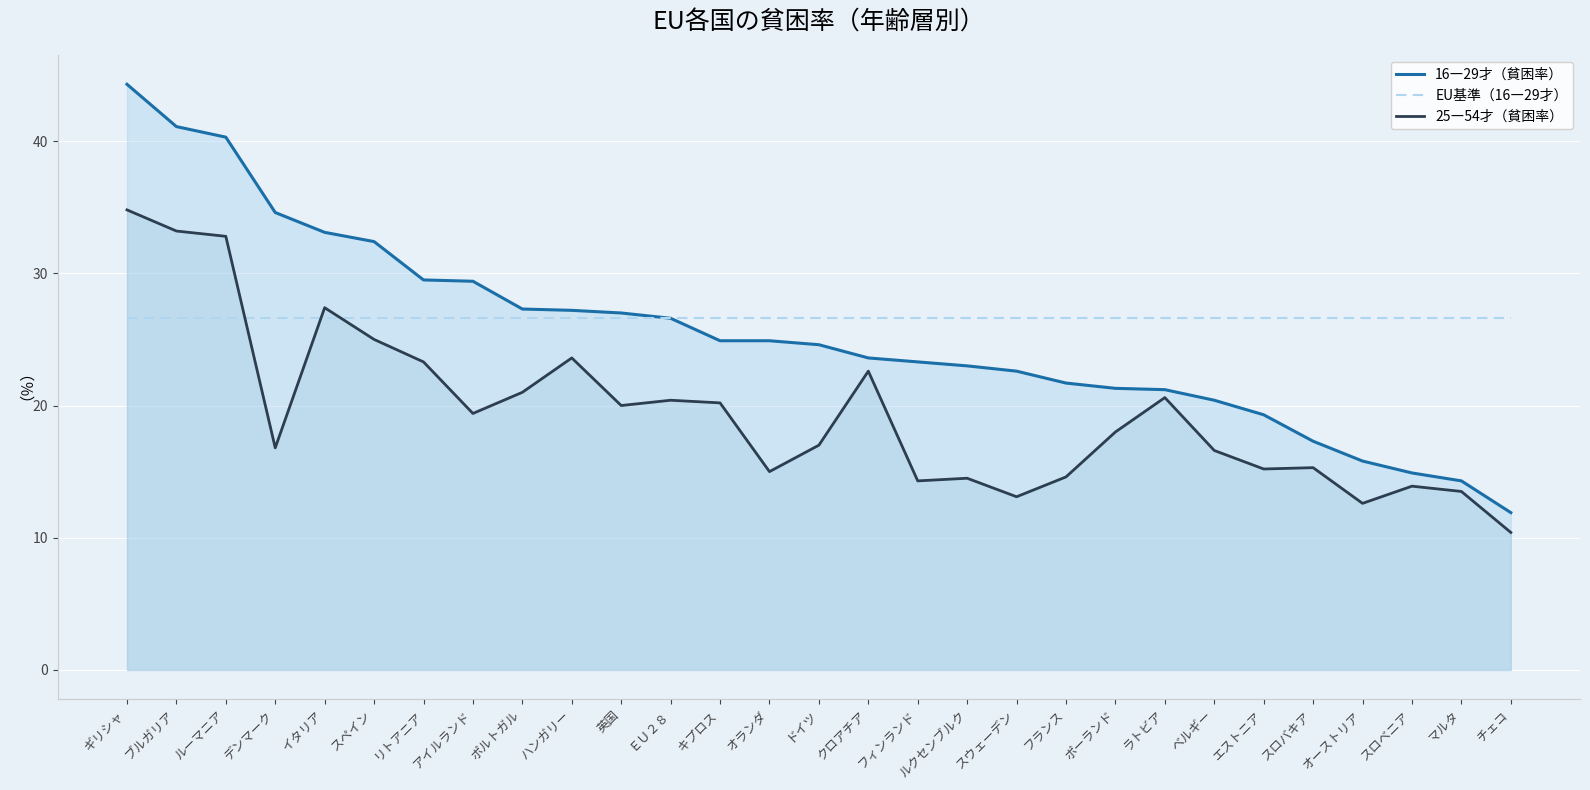

Where is the first local maximum for 25―54才（貧困率）?

イタリア